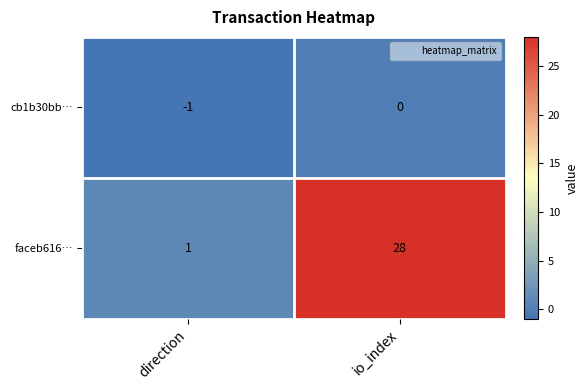

Which series has the widest spread of values?

faceb616…